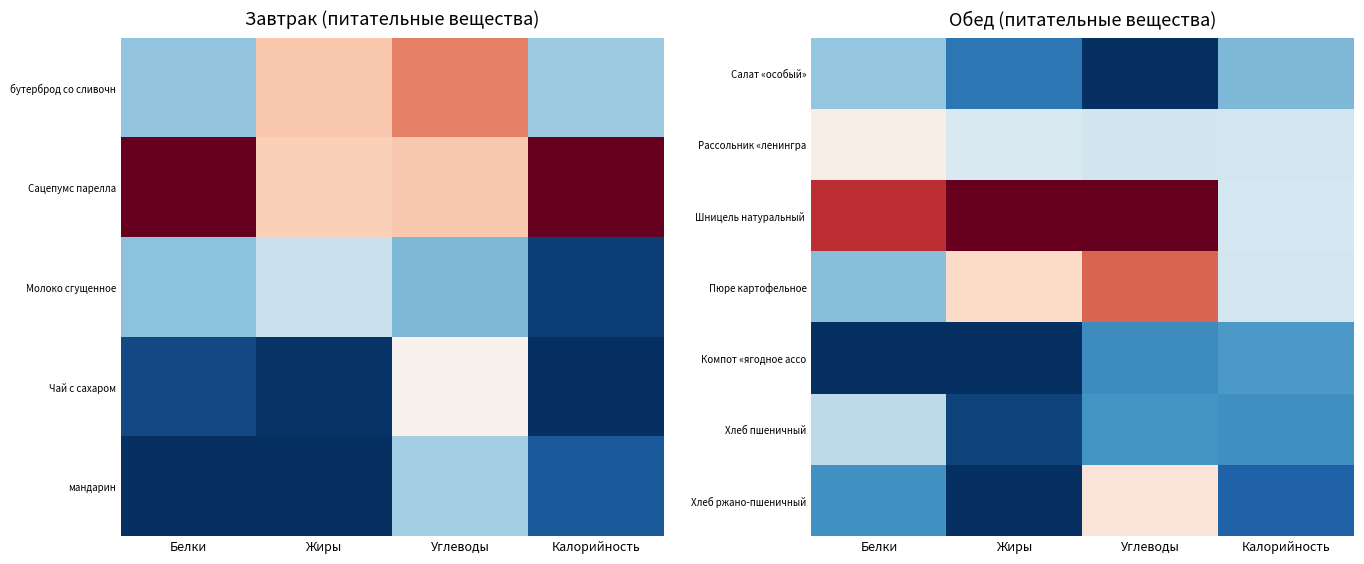

Is the value of Компот «ягодное ассо at Белки greater than the value of Хлеб пшеничный at Углеводы?

No